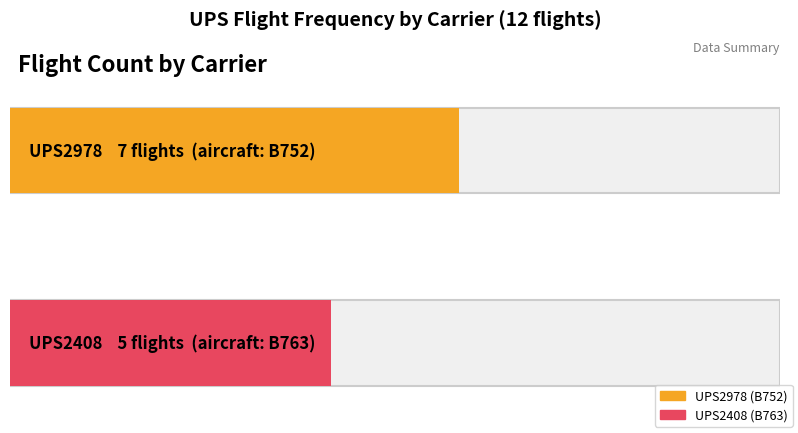

Reading left to right, extract all data points from this chart.

UPS2978=7	UPS2408=5